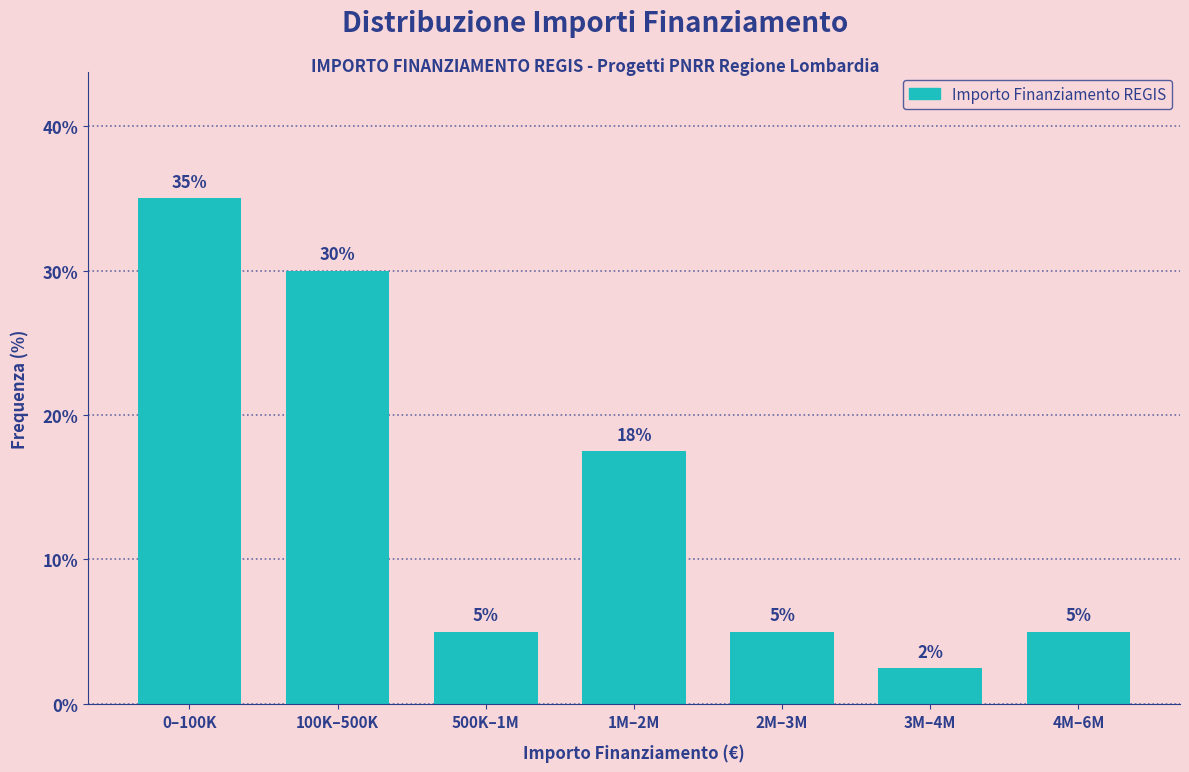

What is the label of the 6th bar from the right?

100K–500K